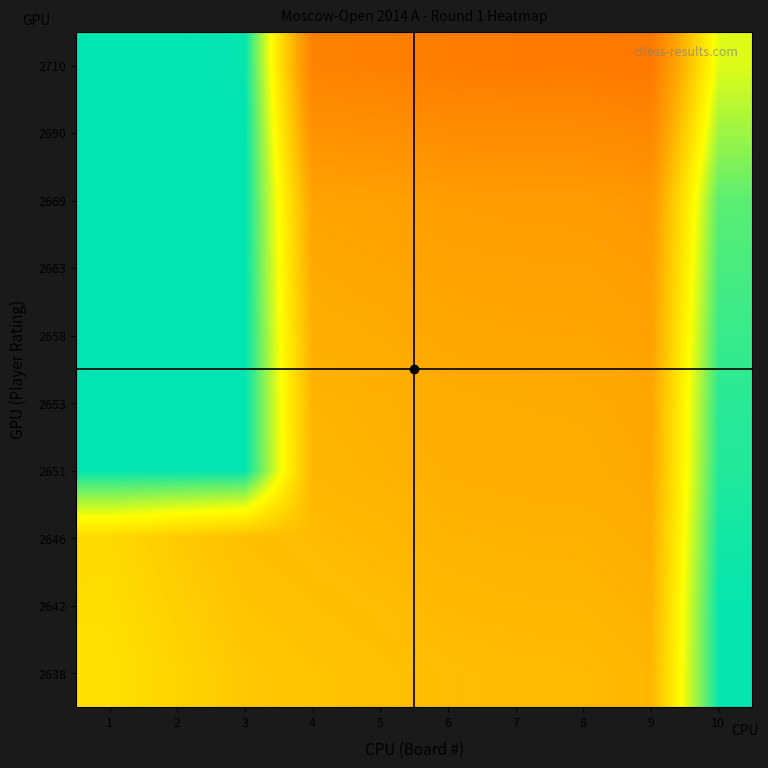

Reading left to right, extract all data points from this chart.

2710: 1=1.0	2=1.0	3=1.0	4=0.5	5=0.5	6=0.5	7=0.5	8=0.5	9=0.5	10=0.8
2690: 1=1.0	2=1.0	3=1.0	4=0.5	5=0.5	6=0.5	7=0.5	8=0.5	9=0.5	10=0.9
2669: 1=1.0	2=1.0	3=1.0	4=0.6	5=0.6	6=0.6	7=0.6	8=0.6	9=0.6	10=0.9
2663: 1=1.0	2=1.0	3=1.0	4=0.6	5=0.6	6=0.6	7=0.6	8=0.6	9=0.6	10=0.9
2658: 1=1.0	2=1.0	3=1.0	4=0.6	5=0.6	6=0.6	7=0.6	8=0.6	9=0.6	10=1.0
2653: 1=1.0	2=1.0	3=1.0	4=0.6	5=0.6	6=0.6	7=0.6	8=0.6	9=0.6	10=1.0
2651: 1=1.0	2=1.0	3=1.0	4=0.6	5=0.6	6=0.6	7=0.6	8=0.6	9=0.6	10=1.0
2646: 1=0.7	2=0.7	3=0.7	4=0.6	5=0.6	6=0.6	7=0.6	8=0.6	9=0.6	10=1.0
2642: 1=0.7	2=0.7	3=0.7	4=0.7	5=0.7	6=0.6	7=0.6	8=0.6	9=0.6	10=1.0
2638: 1=0.7	2=0.7	3=0.7	4=0.7	5=0.7	6=0.7	7=0.6	8=0.6	9=0.6	10=1.0